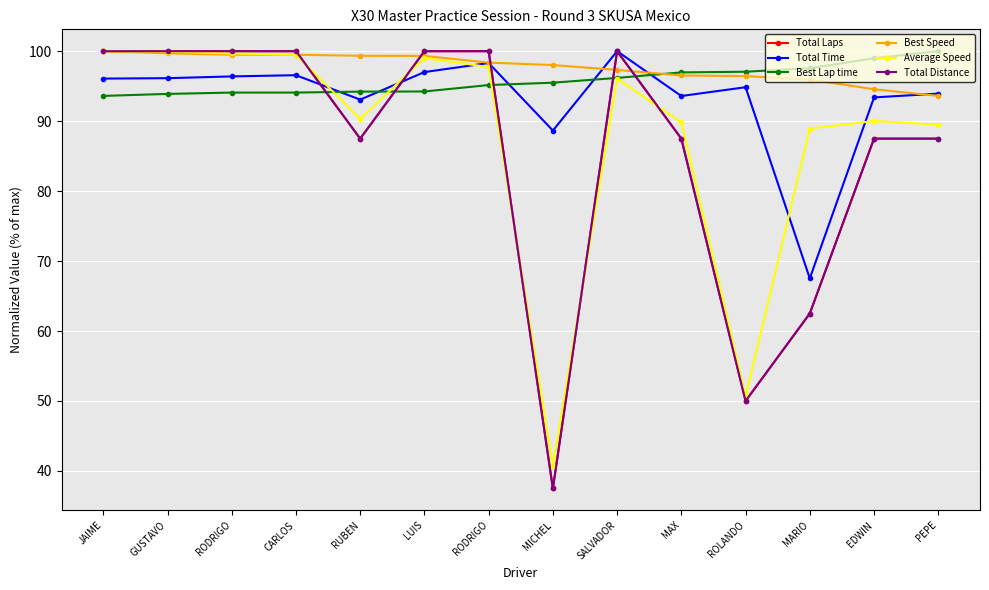

True or false: Total Distance and Total Laps intersect in this chart.

False